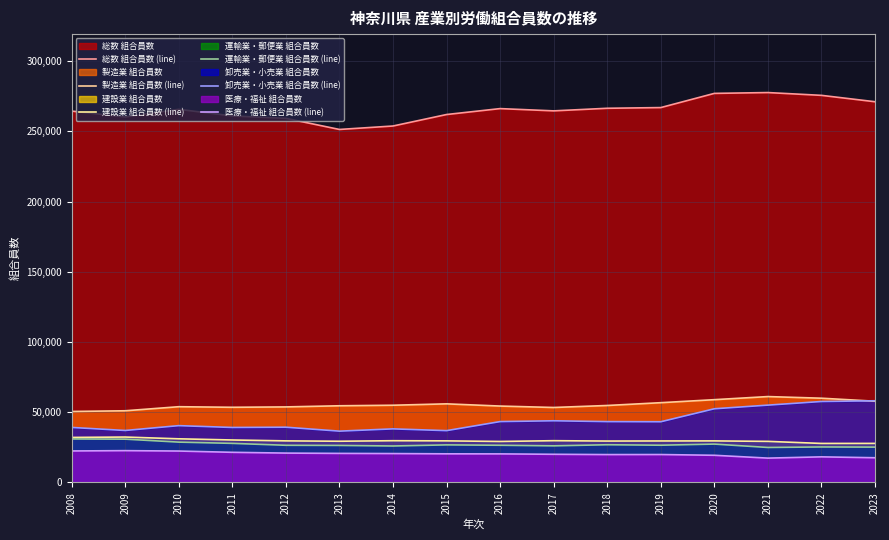

Where is the first local minimum for 総数 組合員数 (line)?

2009